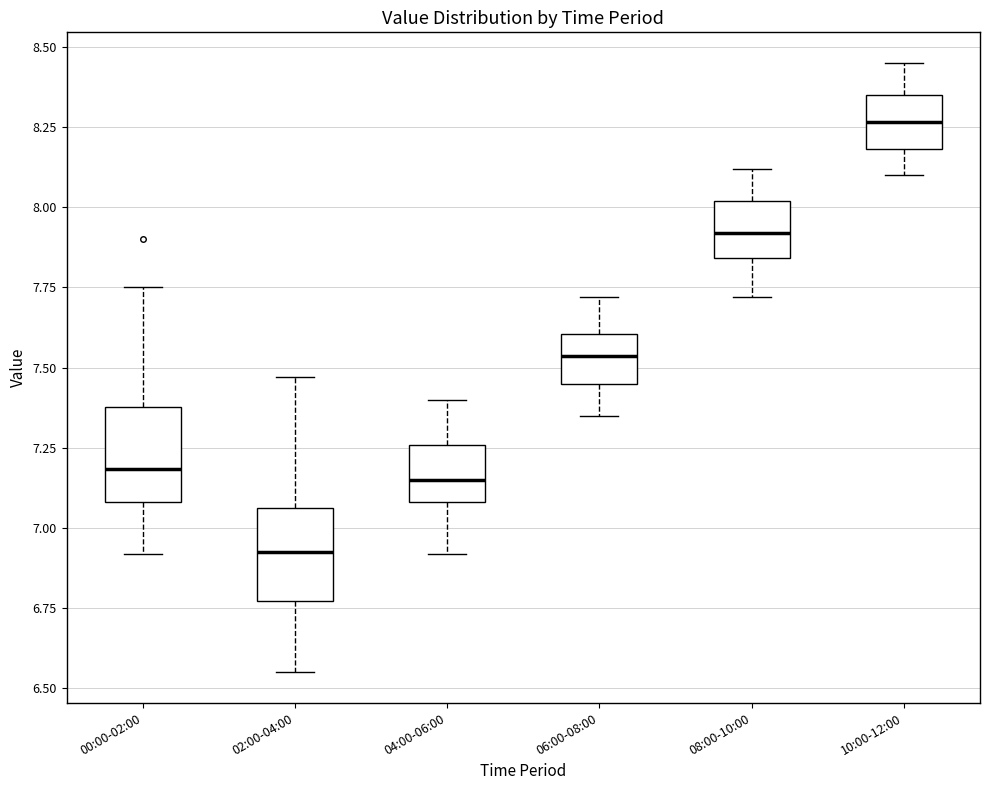

Which box's median line is the lowest?

02:00-04:00